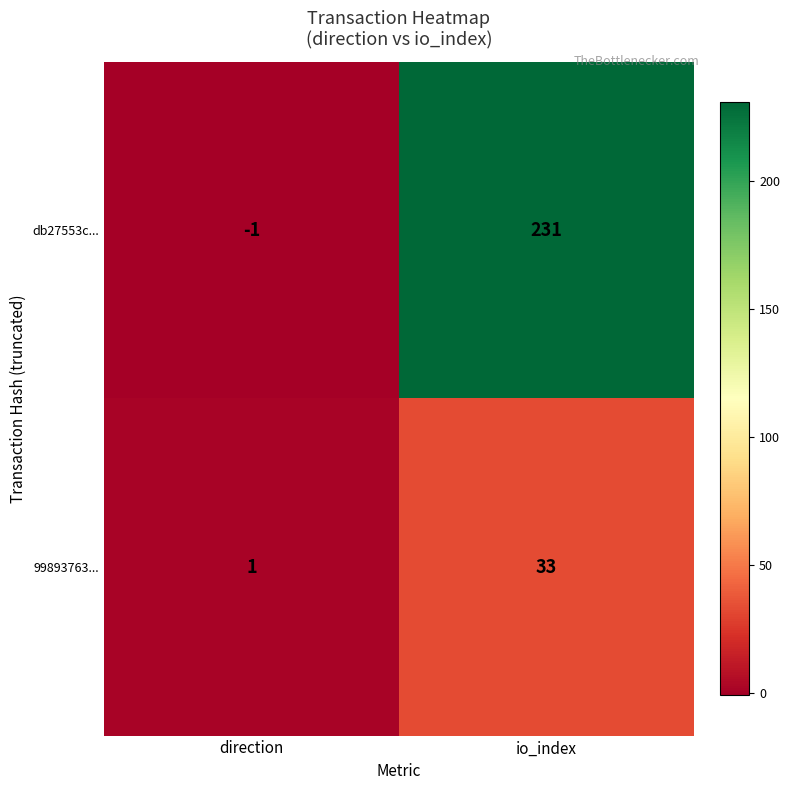

Rank the series by their average value, from highest to lowest.

db27553c..., 99893763...